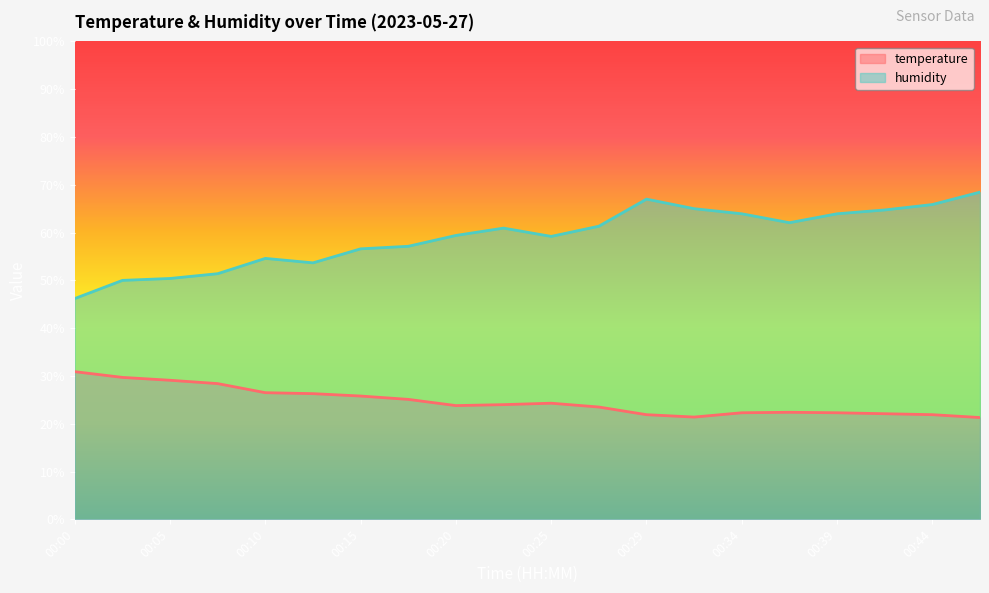

What is the difference between the humidity values at 00:39 and 00:22?

3.0